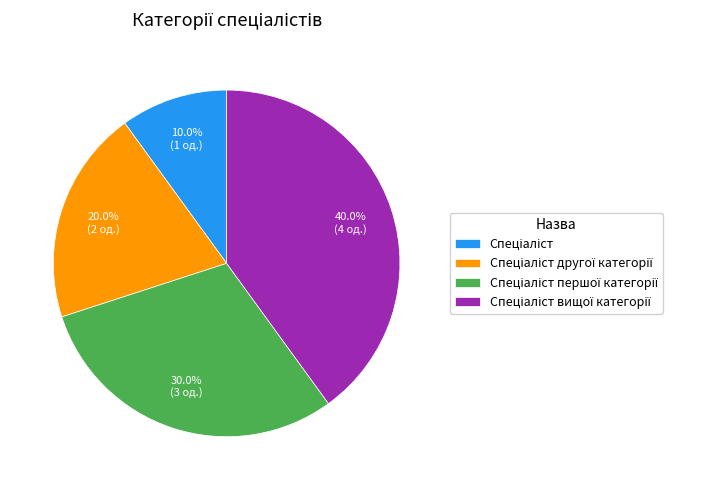

To the nearest percent, what is the difference between the largest and smallest slice percentages?

30%